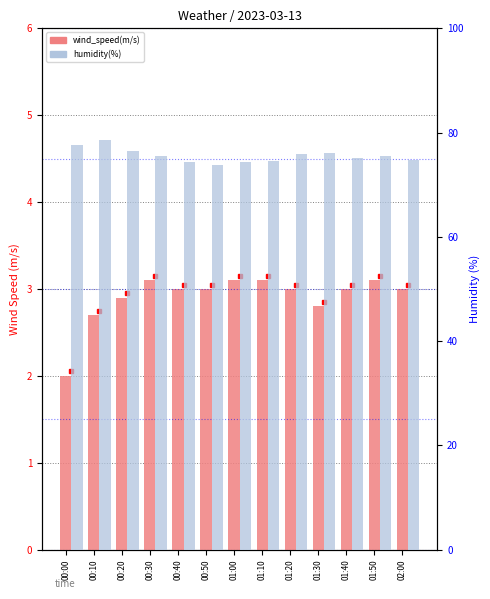

At how many categories does at least one series exceed 21?

13